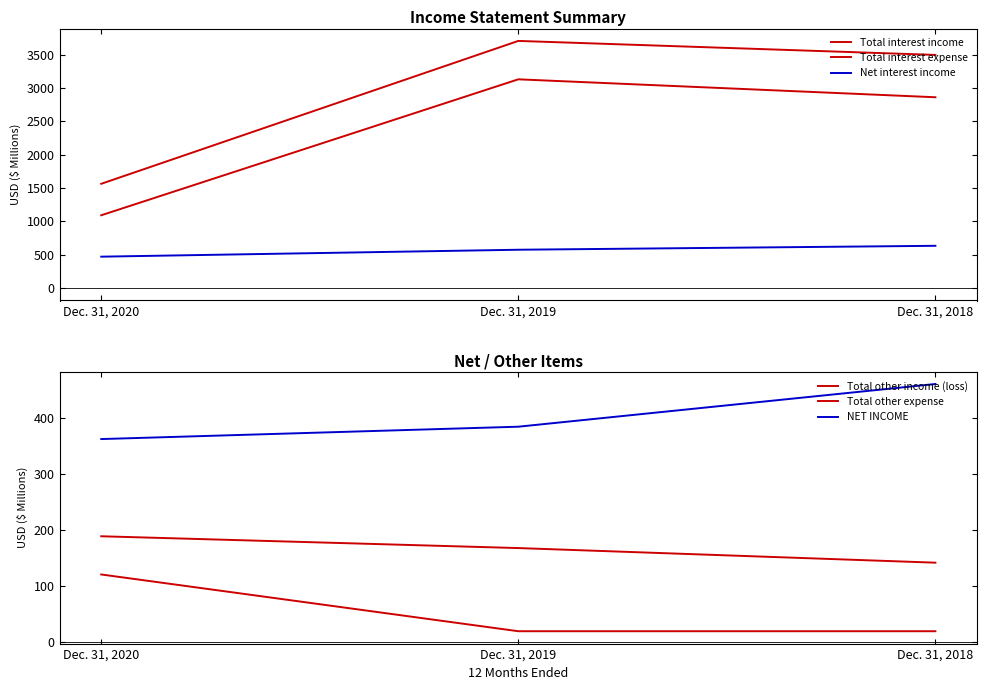

Is the value of Total interest income at Dec. 31, 2018 greater than the value of Net interest income at Dec. 31, 2018?

Yes